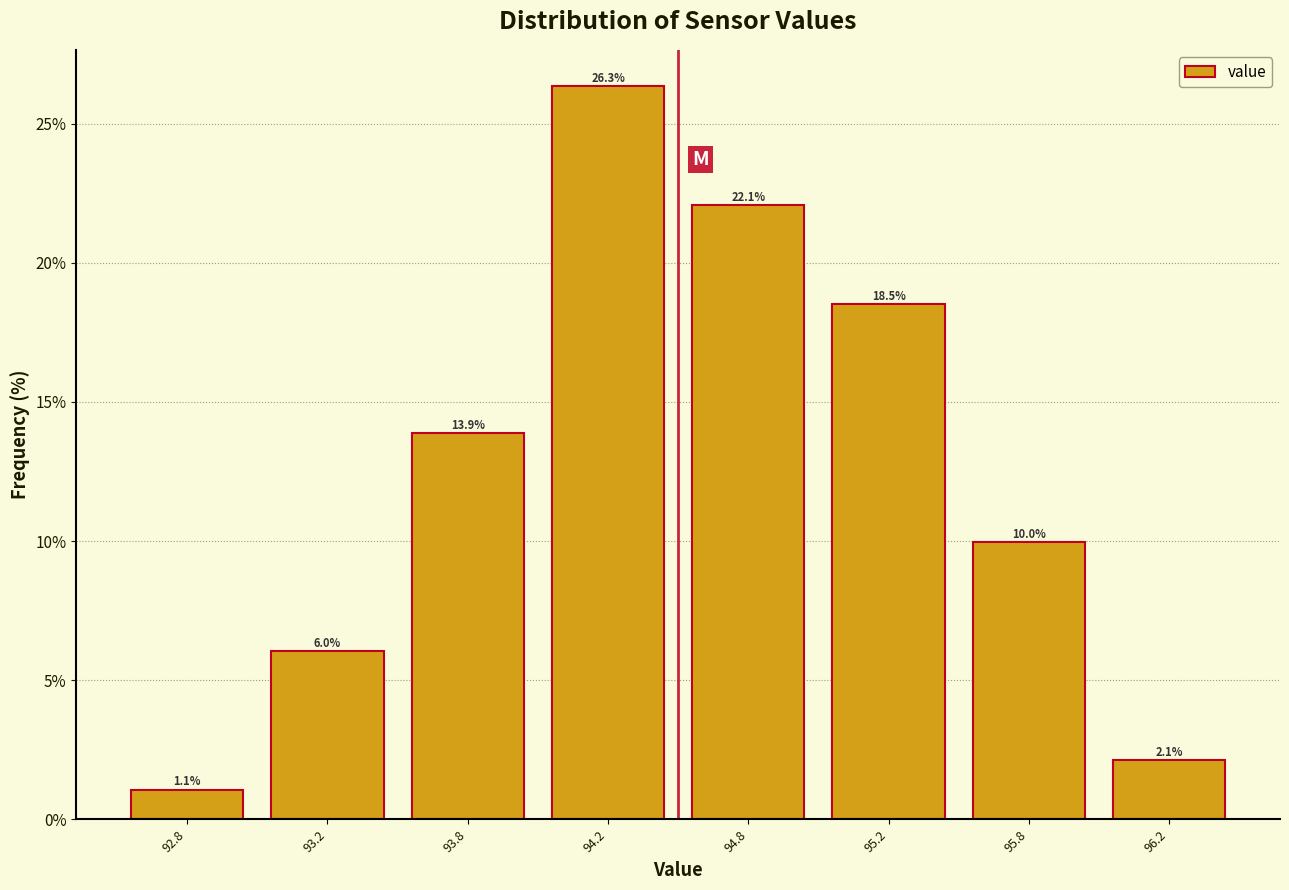

Reading left to right, transcribe all the data shown in this chart.

92.8=1.1	93.2=6.0	93.8=13.9	94.2=26.3	94.8=22.1	95.2=18.5	95.8=10.0	96.2=2.1